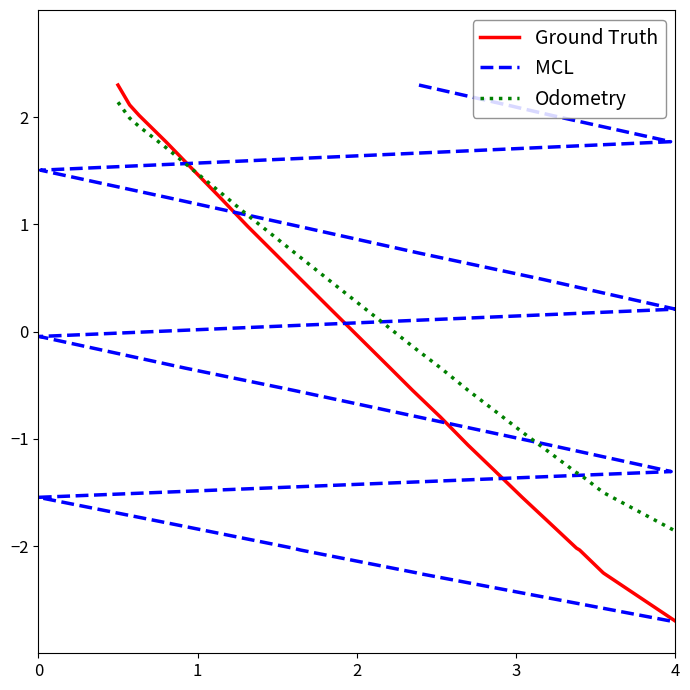

What is the highest value of the Ground Truth series?

2.3